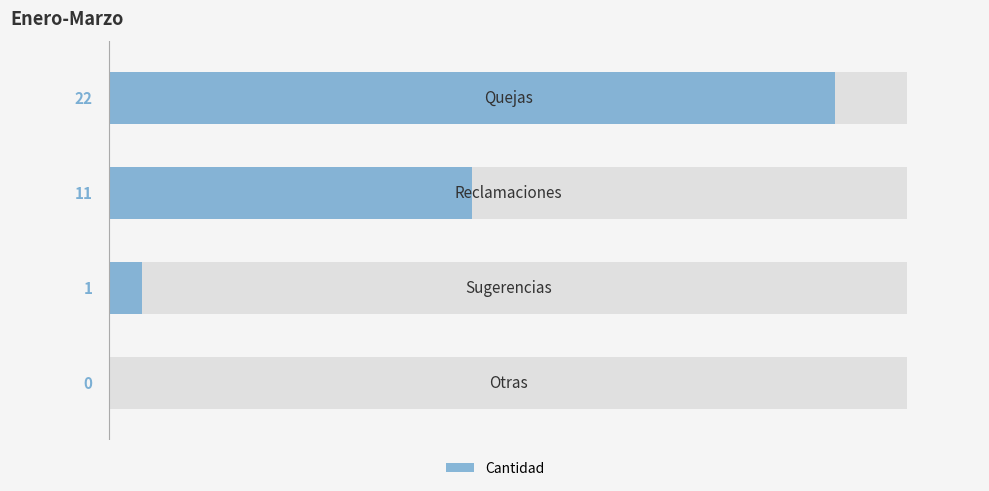

The chart shows a value of 0 at 3. True or false?

True